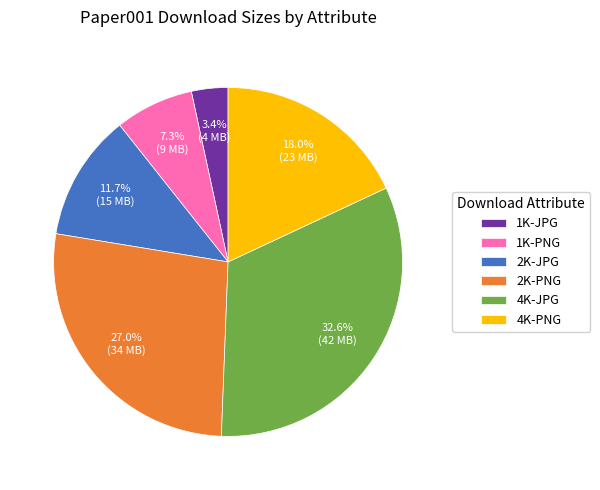

Combined, do 1K-JPG and 2K-JPG account for over 50%?

No